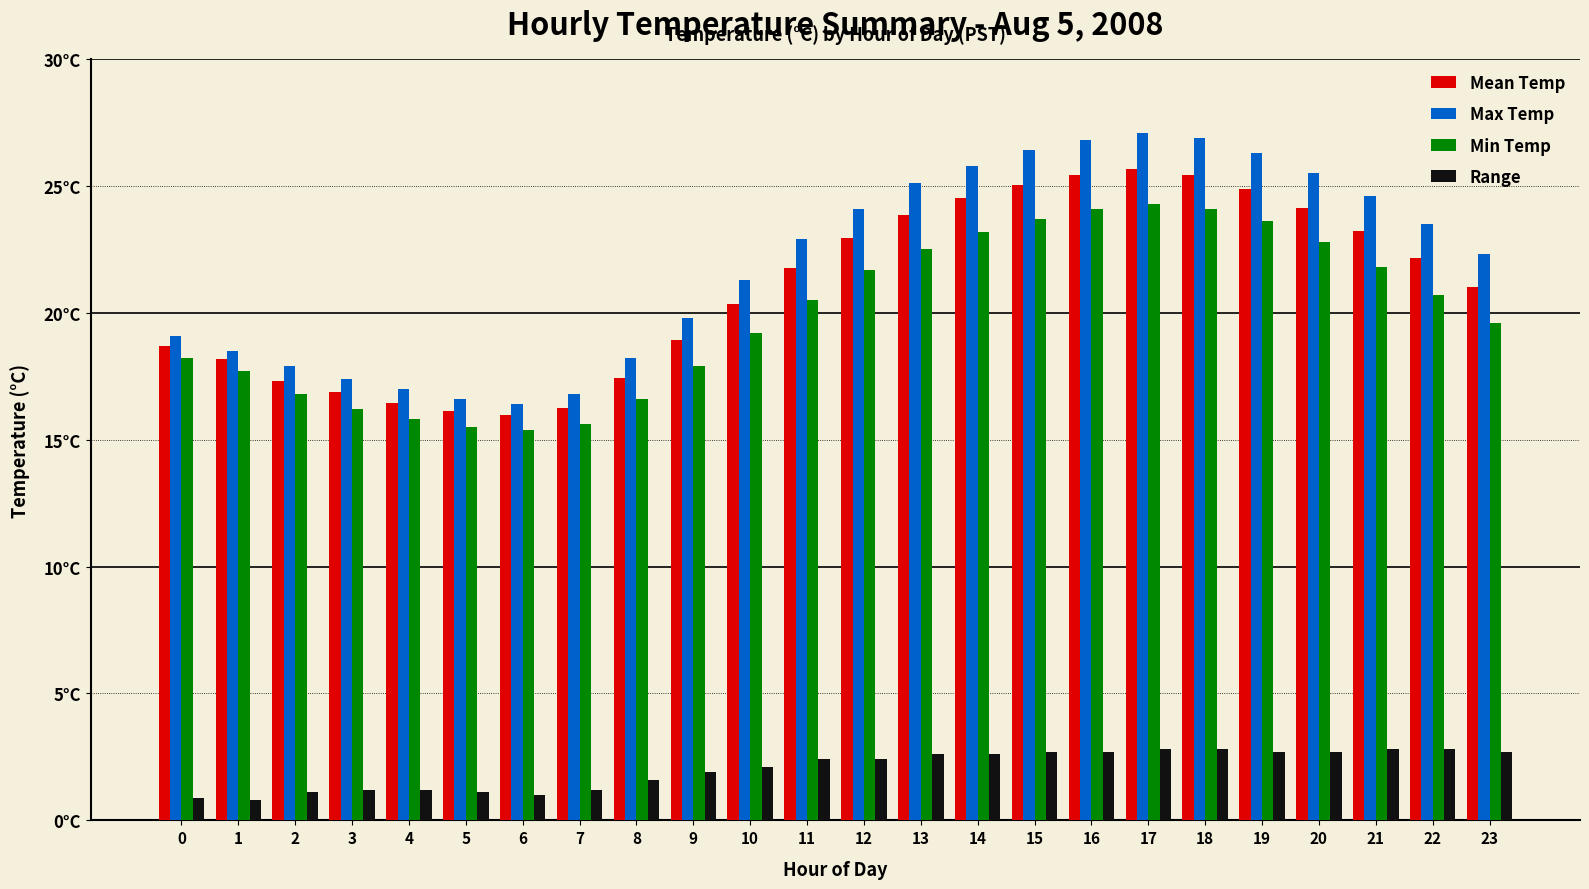

Are the bars horizontal?

No